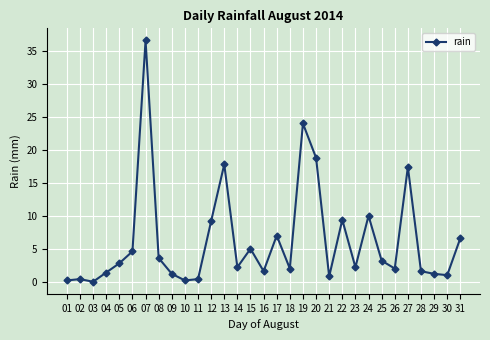

True or false: the data shows 4.0 at 17.

False